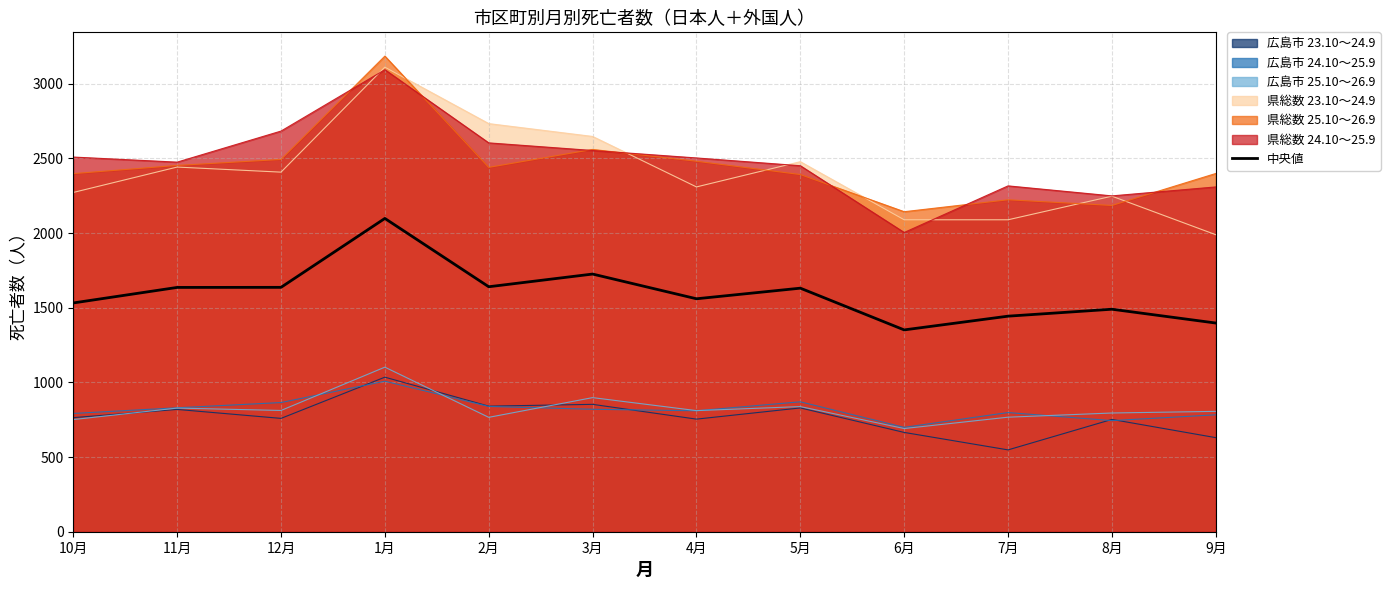

What is the spread (max minus min) of values at 9月?

1769.0